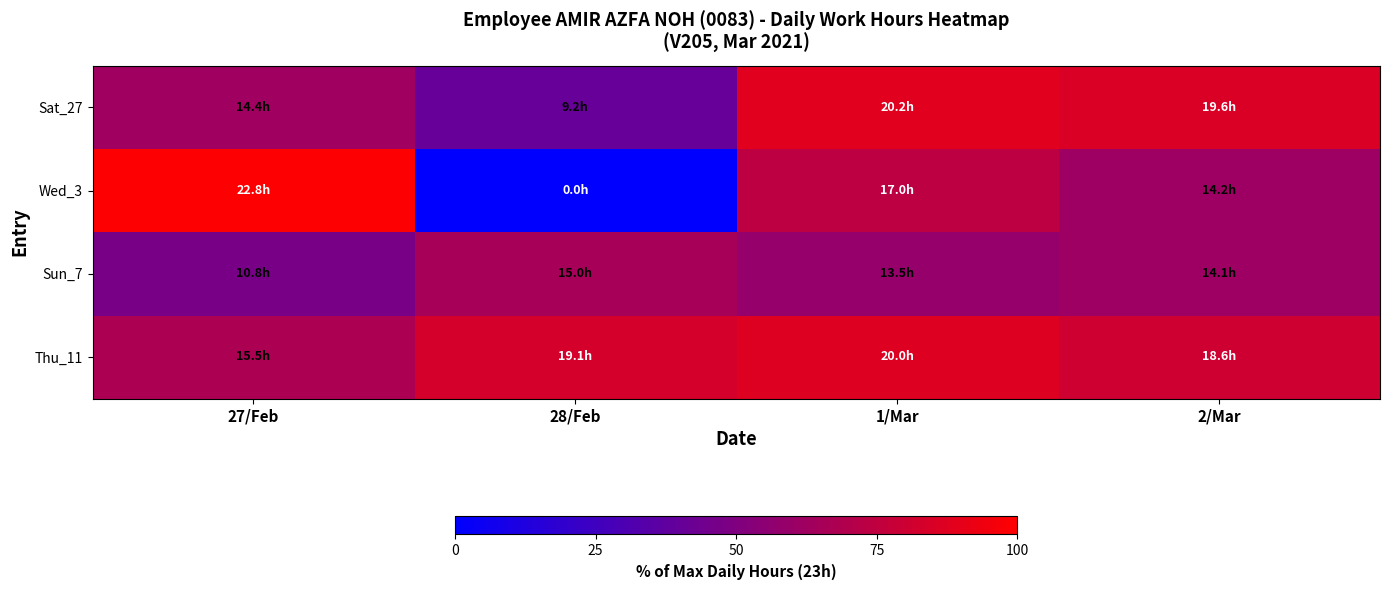

Which series changed the most between 1/Mar and 2/Mar?

Wed_3